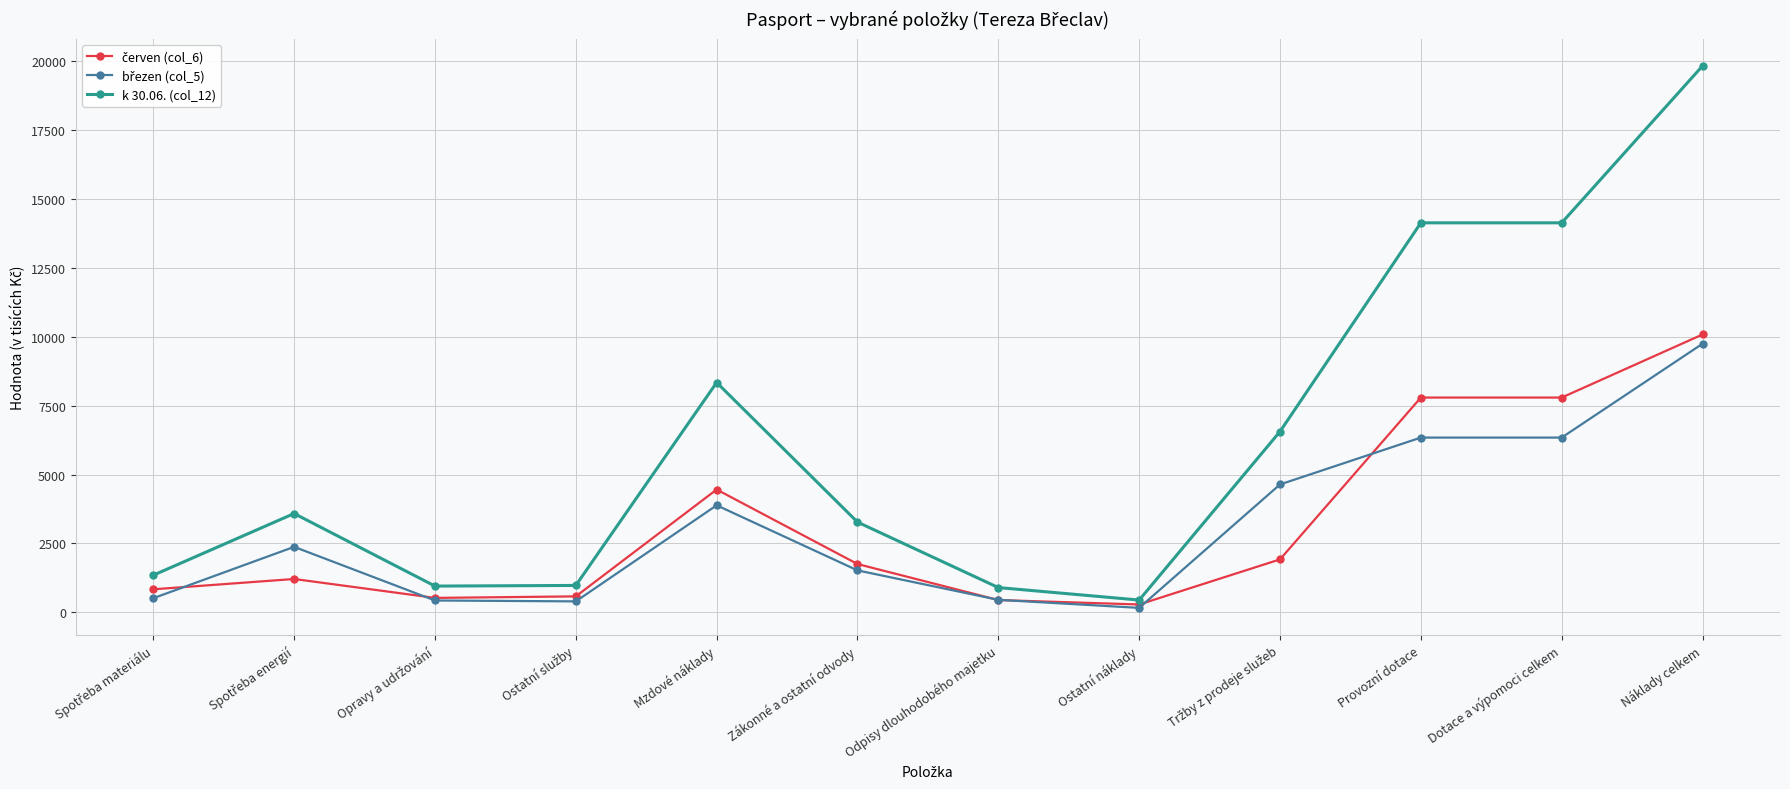

The k 30.06. (col_12) series shows 898 at Odpisy dlouhodobého majetku. True or false?

True